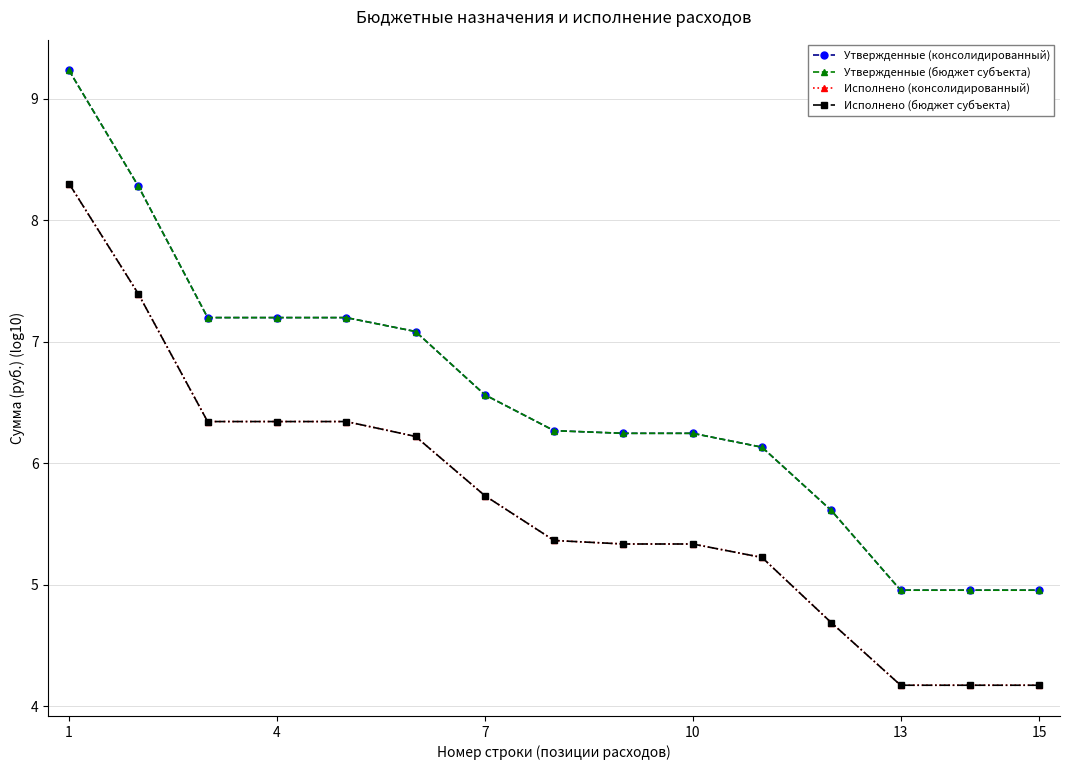

Does the chart have visible grid lines?

Yes